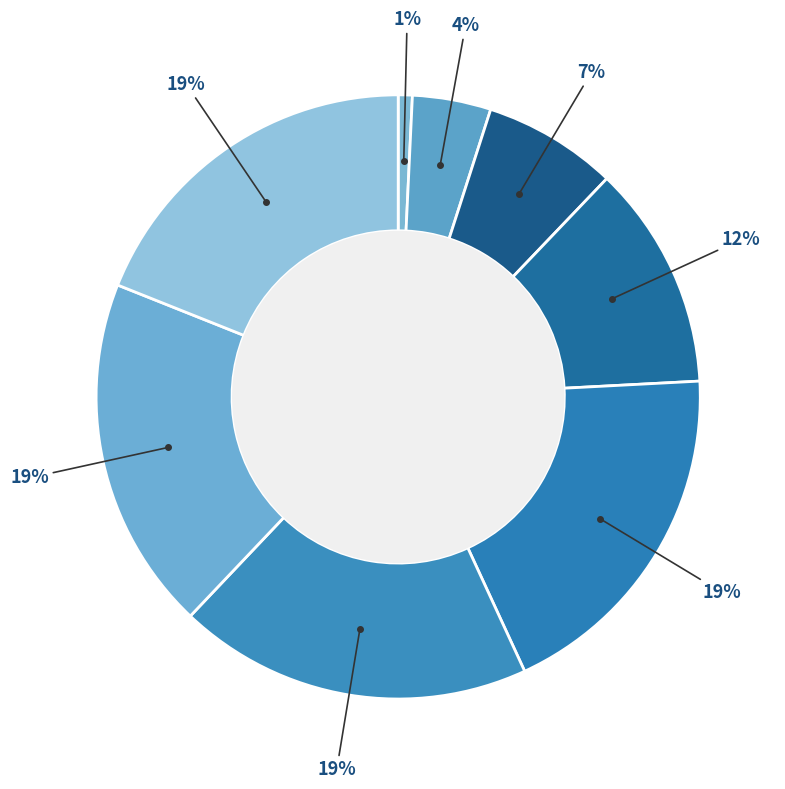

How many segments does this pie chart have?

8